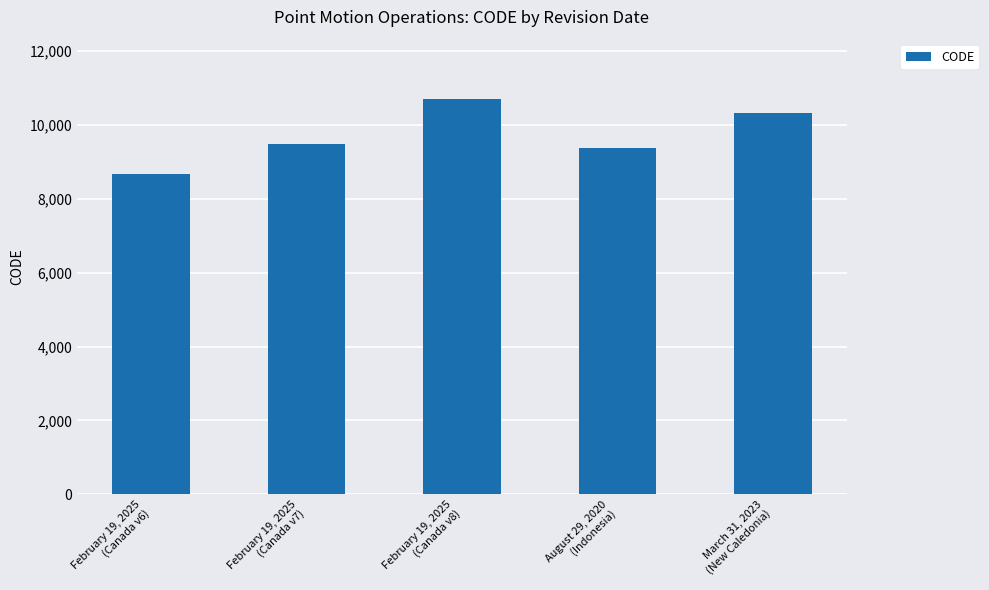

List the labels in order of value, smallest first.

February 19, 2025
(Canada v6), August 29, 2020
(Indonesia), February 19, 2025
(Canada v7), March 31, 2023
(New Caledonia), February 19, 2025
(Canada v8)